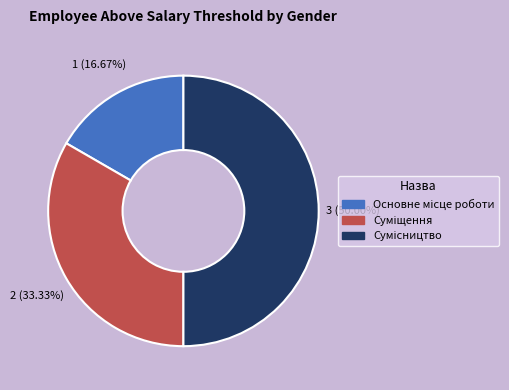

How many segments does this pie chart have?

3